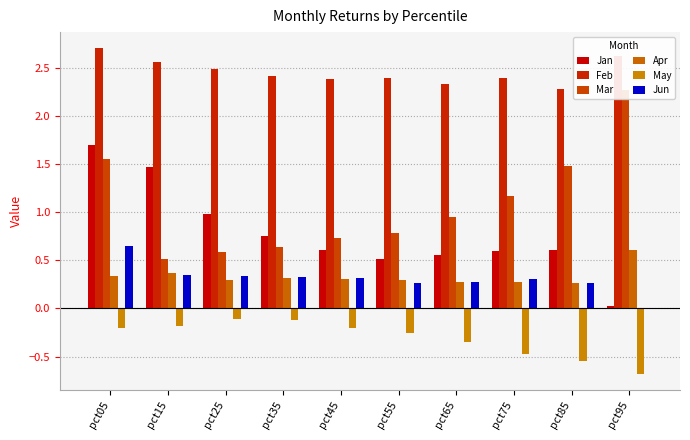

Which series changed the most between pct05 and pct15?

Mar